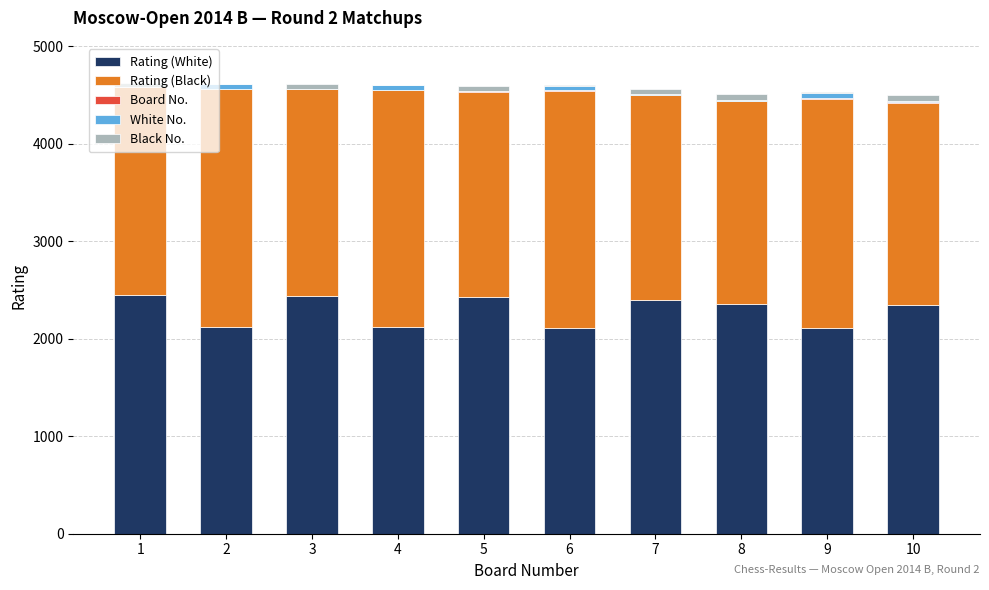

What is the maximum value for Rating (White)?

2452